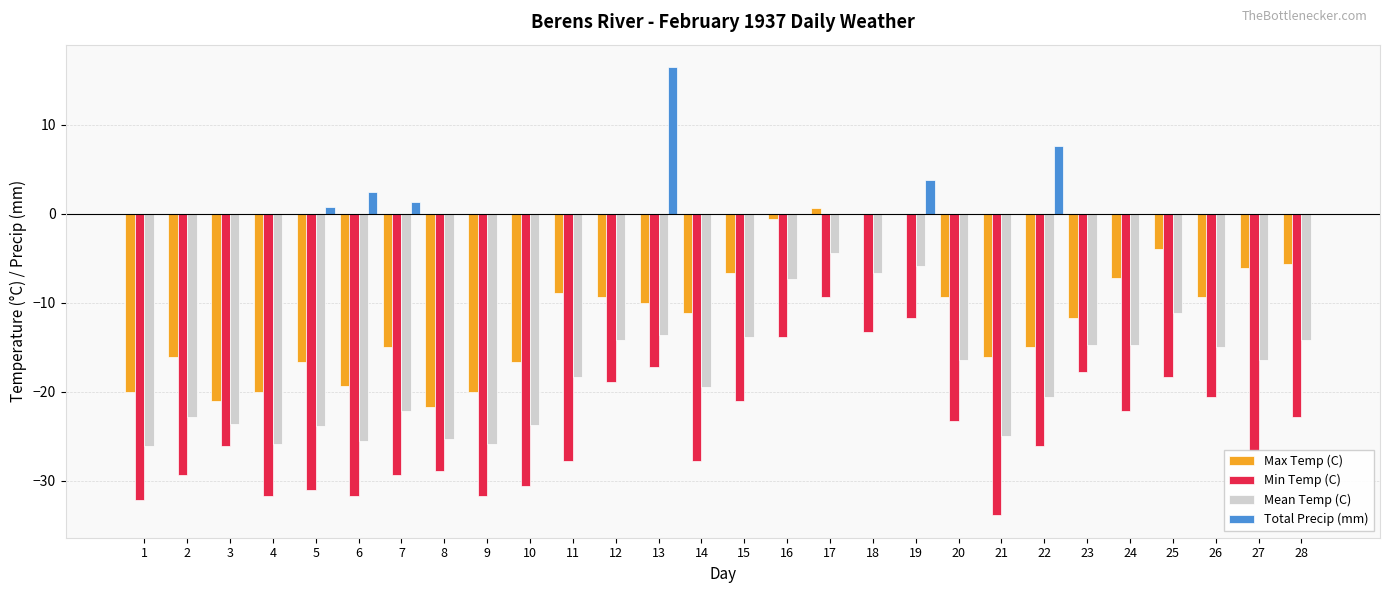

Between 9 and 16, which series saw the biggest shift?

Max Temp (C)